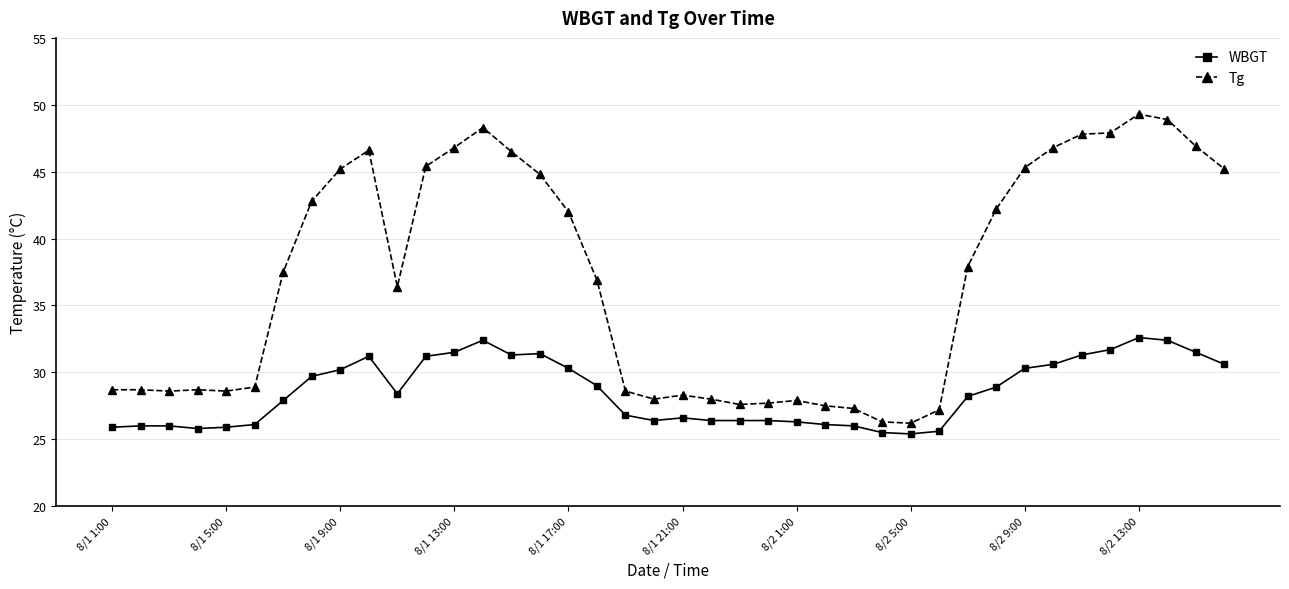

What is the maximum value for Tg?

49.3